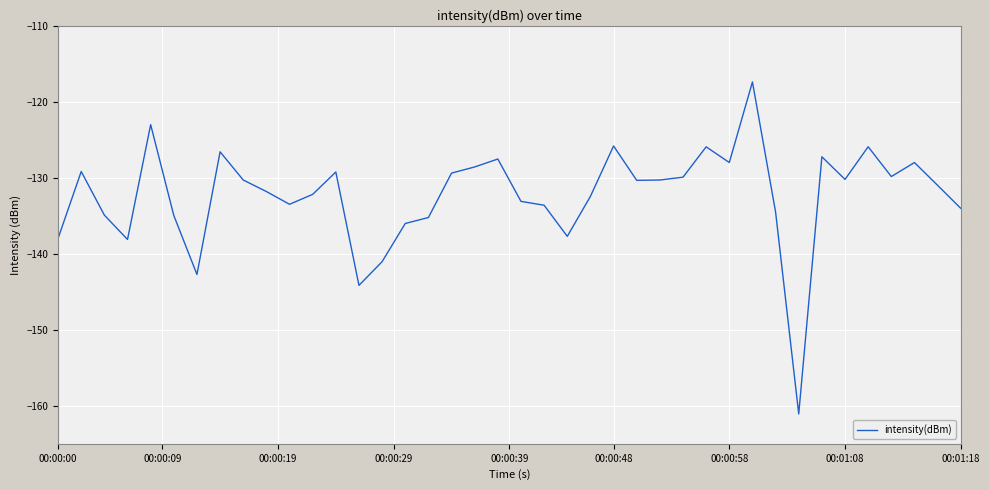

What is the smallest value displayed?

-161.1